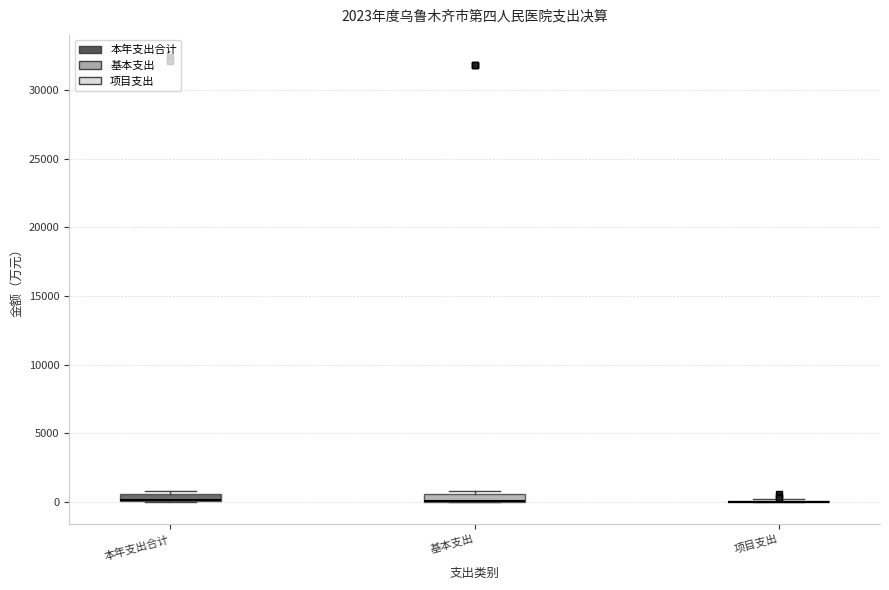

Where is the lower edge of the box for 基本支出 on the y-axis? The values are not printed on the chart, so give them approximately, as read against the axis.

0